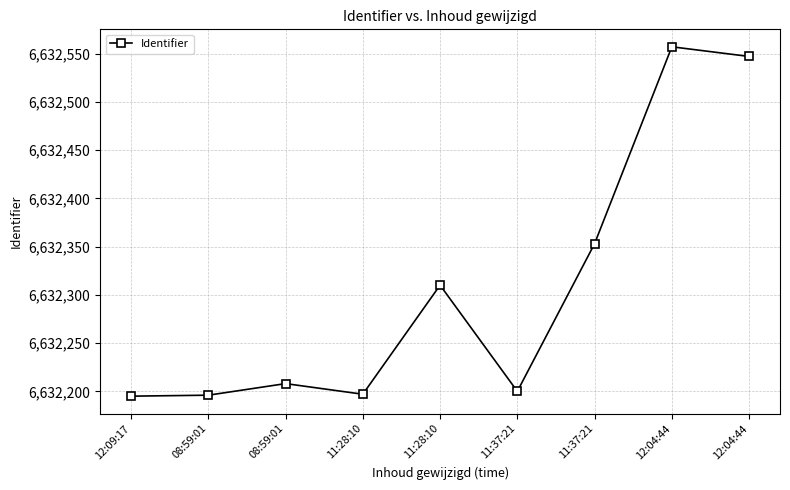

Which has a higher value, 12:09:17 or 08:59:01?

08:59:01